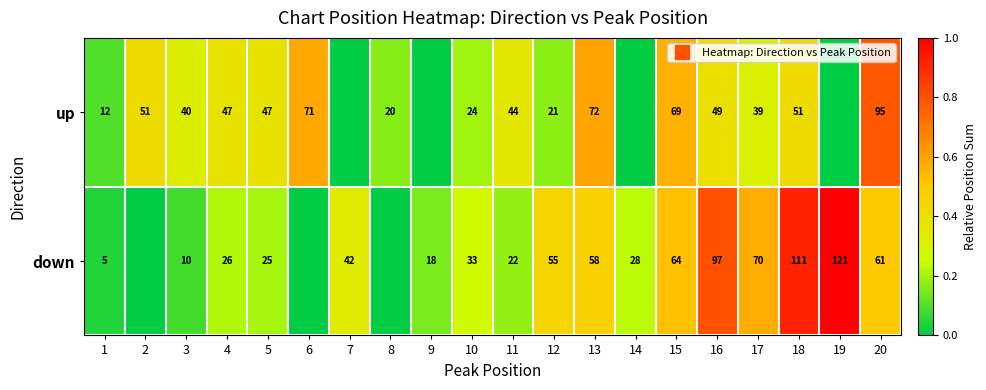

Between 11 and 3, which is larger?

11